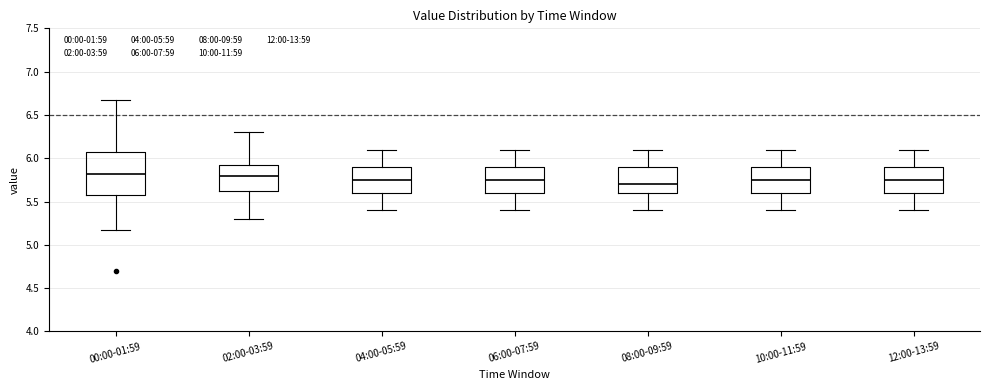

Reading left to right, transcribe this box plot: for each box, give where its median line is, the range the box spans, and where its two whiskers end, as read against the y-axis. The values are not printed on the chart, so give them approximately, as read against the axis.

00:00-01:59: median 5.80, box 5.55 to 6.05, whiskers 5.15 to 6.65
02:00-03:59: median 5.80, box 5.60 to 5.95, whiskers 5.30 to 6.30
04:00-05:59: median 5.75, box 5.60 to 5.90, whiskers 5.40 to 6.10
06:00-07:59: median 5.75, box 5.60 to 5.90, whiskers 5.40 to 6.10
08:00-09:59: median 5.70, box 5.60 to 5.90, whiskers 5.40 to 6.10
10:00-11:59: median 5.75, box 5.60 to 5.90, whiskers 5.40 to 6.10
12:00-13:59: median 5.75, box 5.60 to 5.90, whiskers 5.40 to 6.10